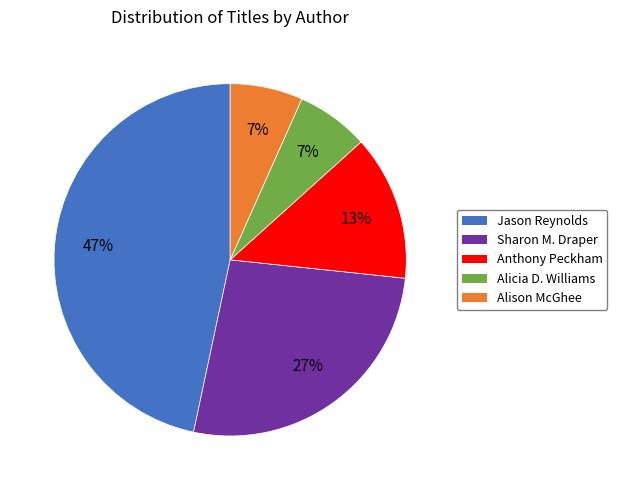

Count the number of slices in the pie.

5